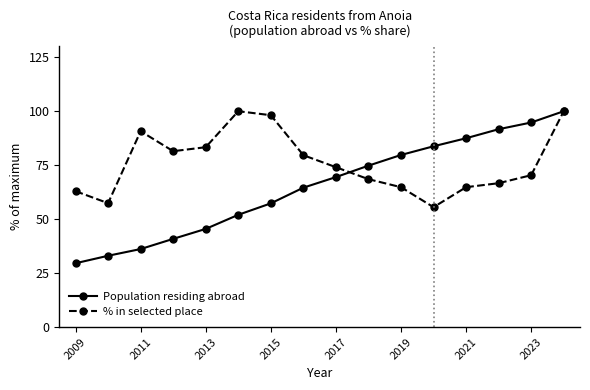

Rank the series by their average value, from lowest to highest.

Population residing abroad, % in selected place